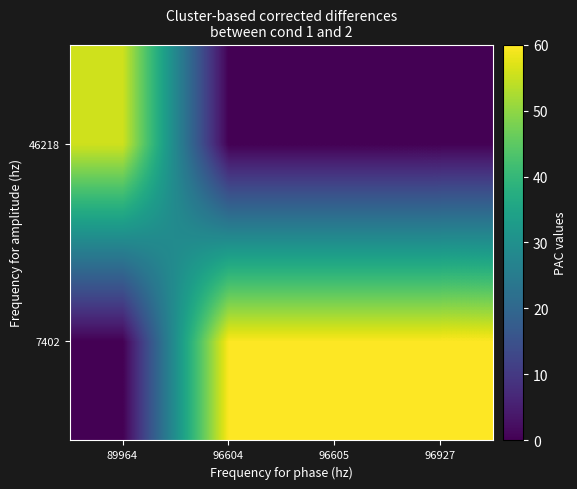

What is the total value across all series at 89964?

55.7